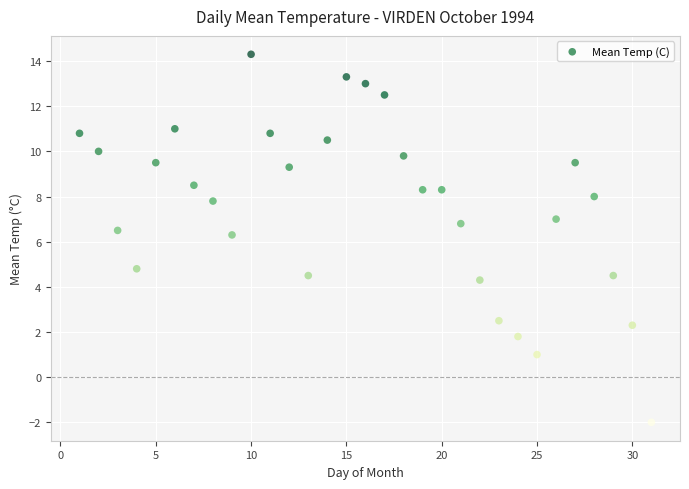

What is the range of Y values (max minus min)?

16.3